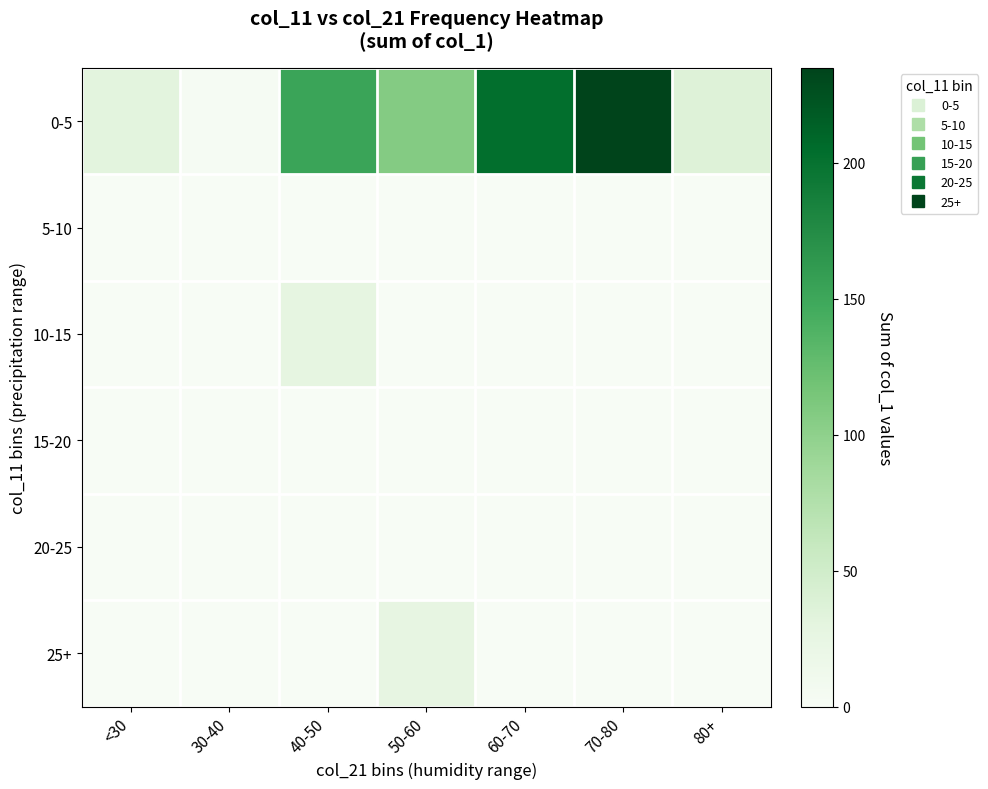

What is the difference between the highest and lowest values at 80+?

36